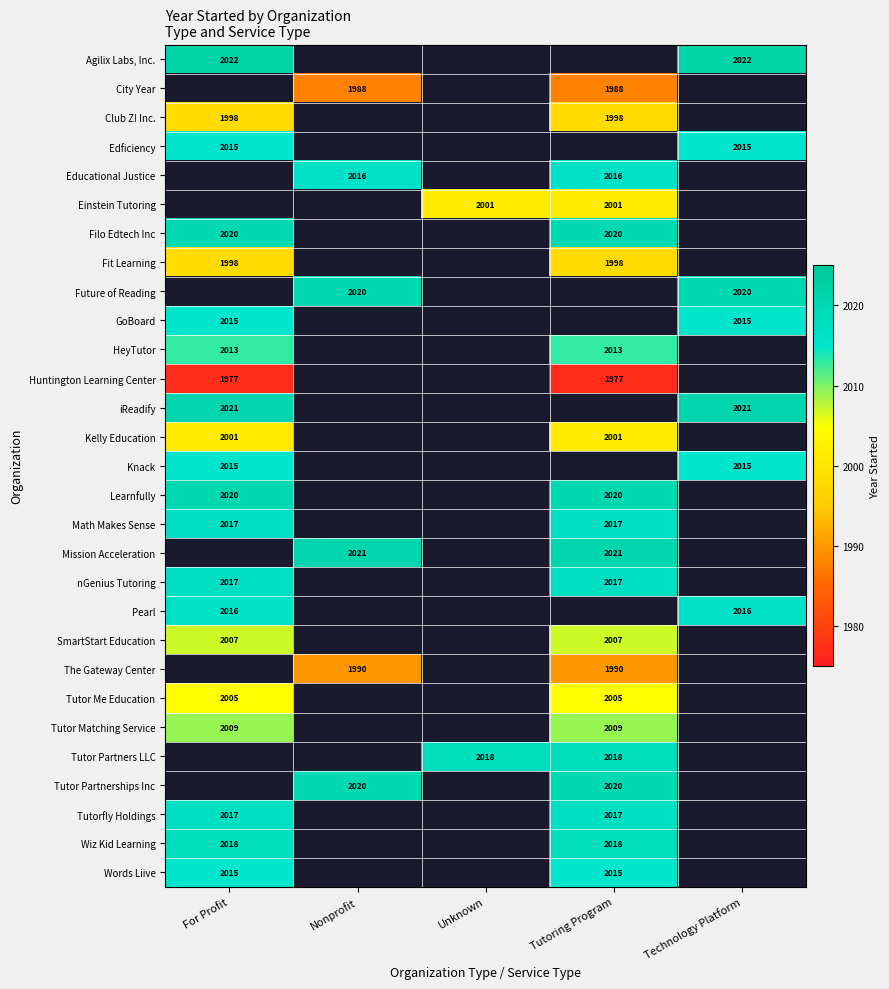

The The Gateway Center series shows 495 at Nonprofit. True or false?

False